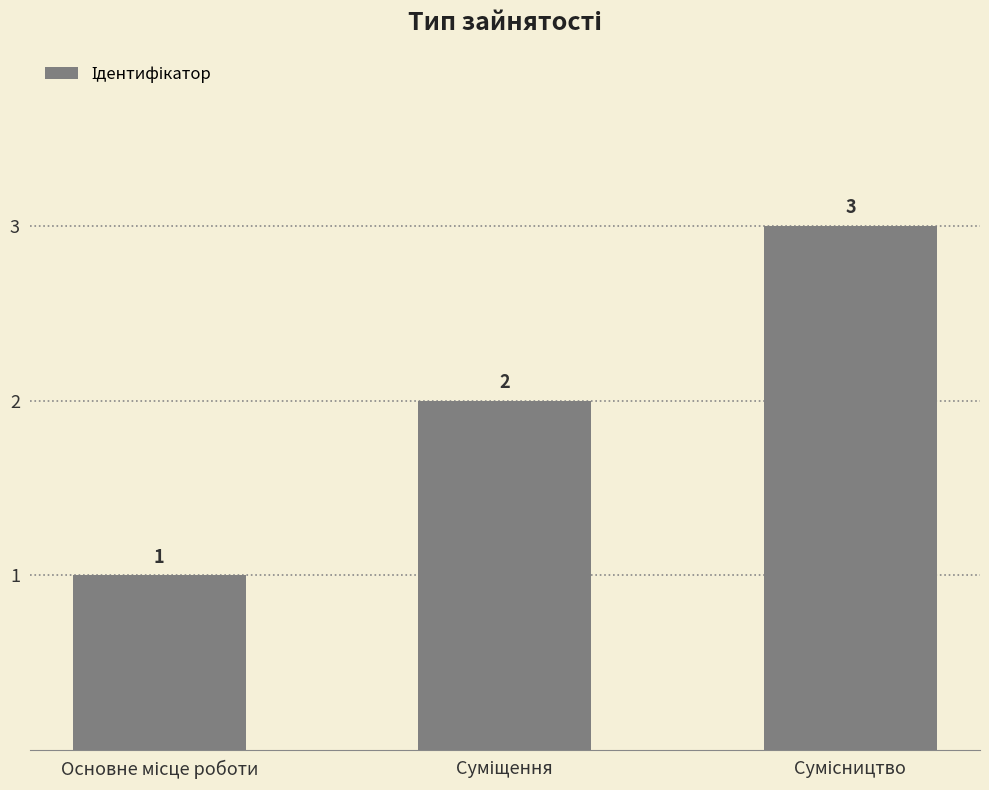

Reading left to right, what are all the values shown in this chart?

1	2	3